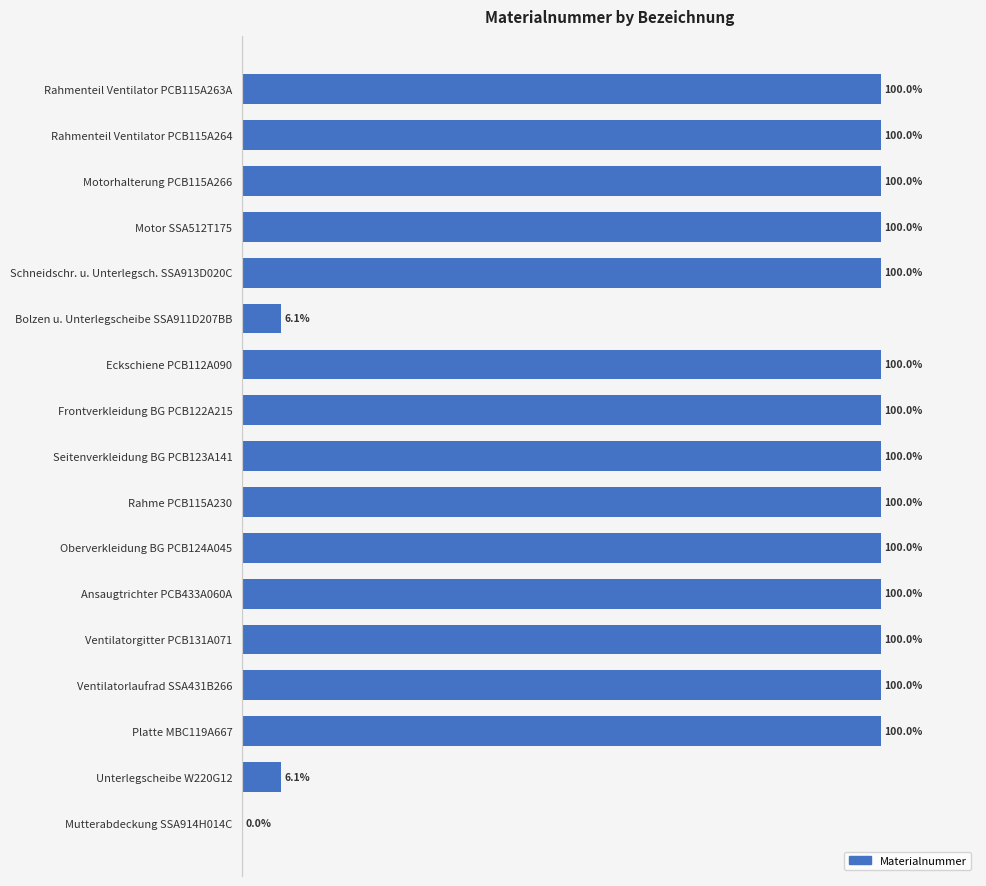

Which has a higher value, Bolzen u. Unterlegscheibe SSA911D207BB or Motor SSA512T175?

Motor SSA512T175